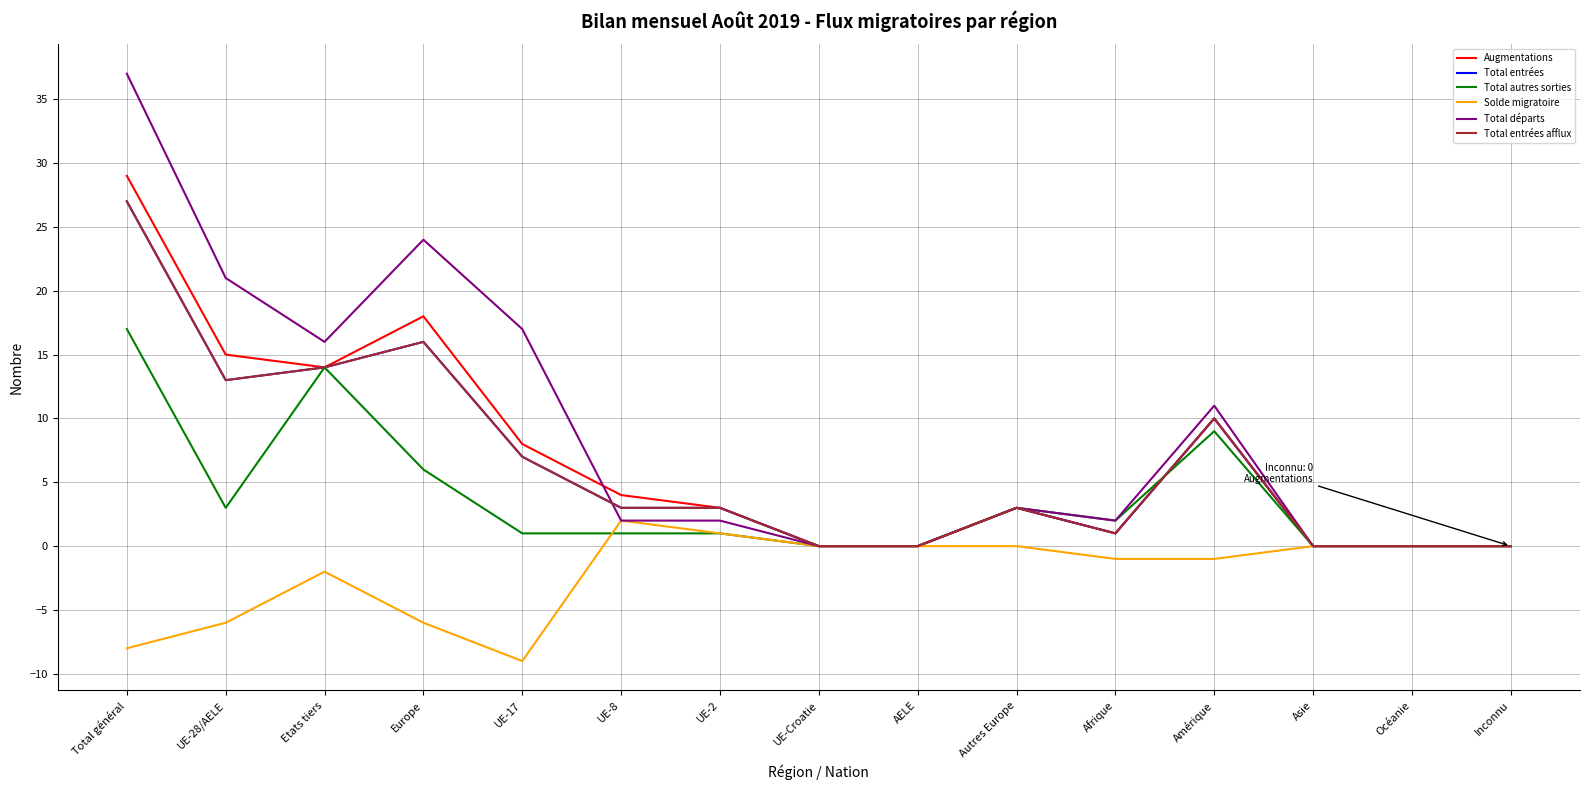

What is the sum of all Total entrées afflux values?

97